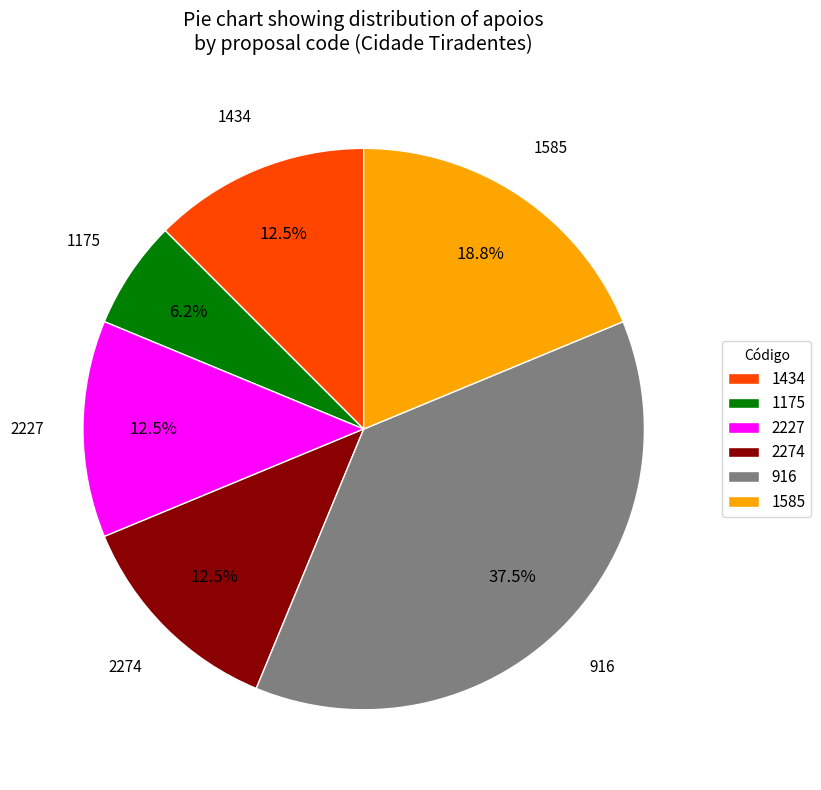

How many segments does this pie chart have?

6